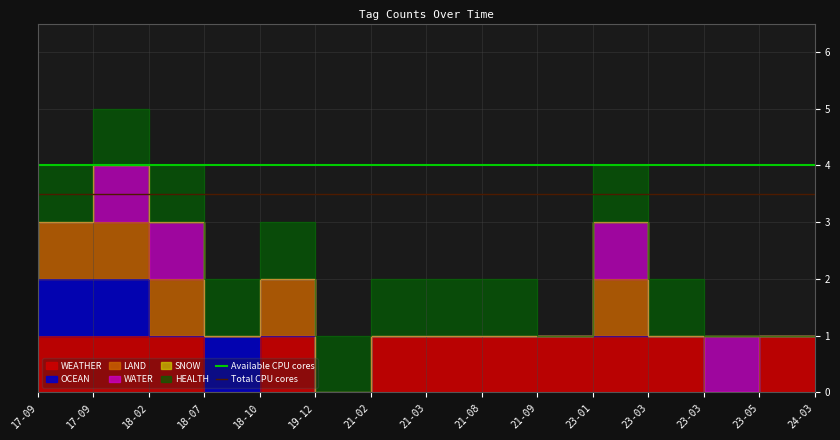

Is it true that Available CPU cores equals 4.0 at 17-09?

True